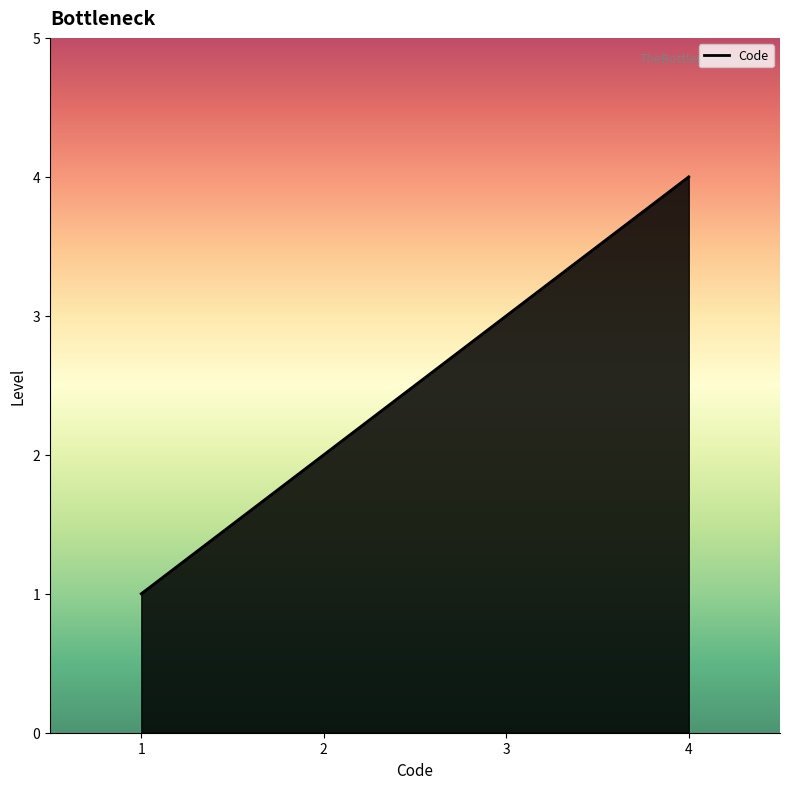

Which has a higher value, 2 or 1?

2